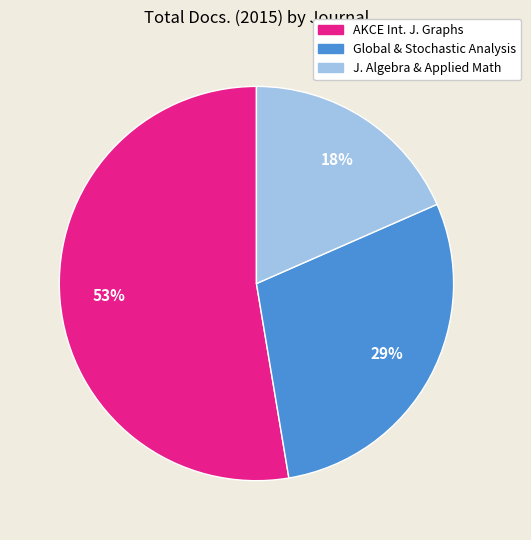

Is there a majority slice in this chart?

Yes